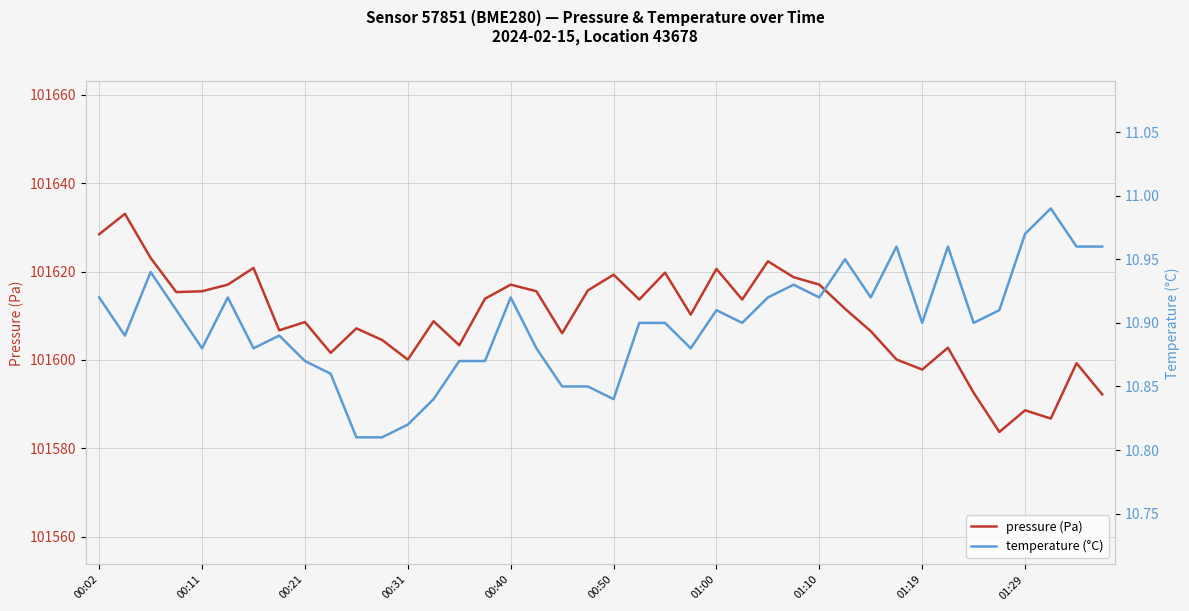

What is the lowest value of the pressure (Pa) series?

101583.7